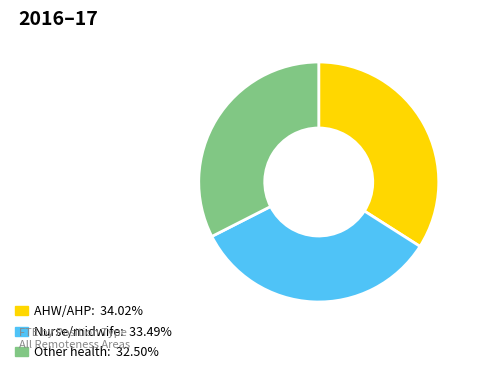

Does any single category account for the majority?

No